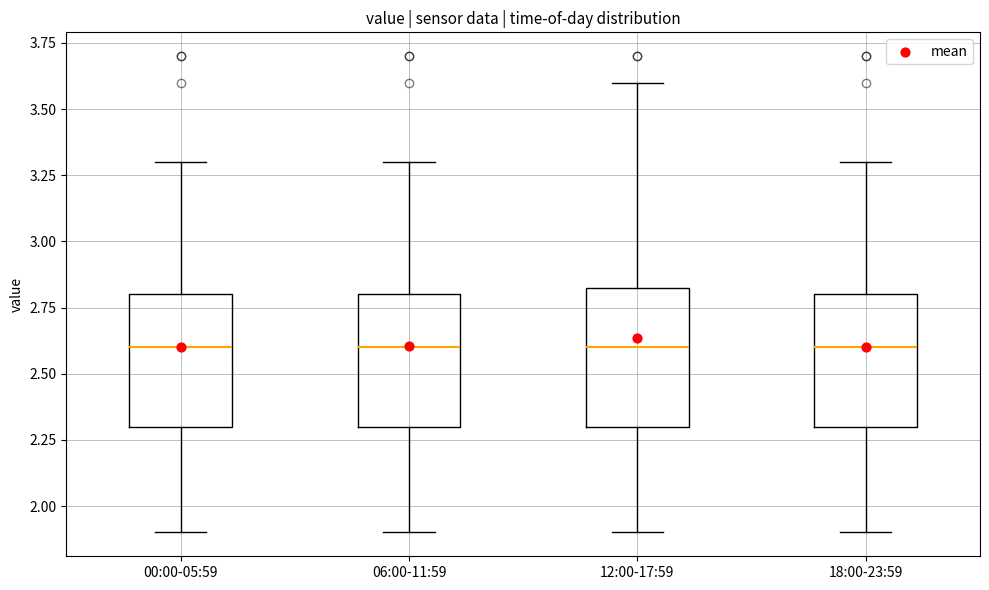

Reading left to right, read every box against the y-axis: the position of its median line, the range the box covers, and the ends of its whiskers. The values are not printed on the chart, so give them approximately, as read against the axis.

00:00-05:59: median 2.60, box 2.30 to 2.80, whiskers 1.90 to 3.30
06:00-11:59: median 2.60, box 2.30 to 2.80, whiskers 1.90 to 3.30
12:00-17:59: median 2.60, box 2.30 to 2.85, whiskers 1.90 to 3.60
18:00-23:59: median 2.60, box 2.30 to 2.80, whiskers 1.90 to 3.30